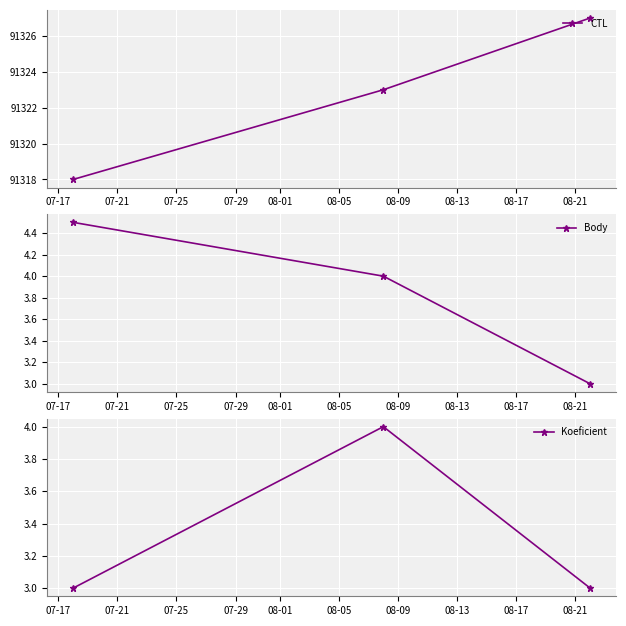

What is the value of the Koeficient point at the 1st from the left?

3